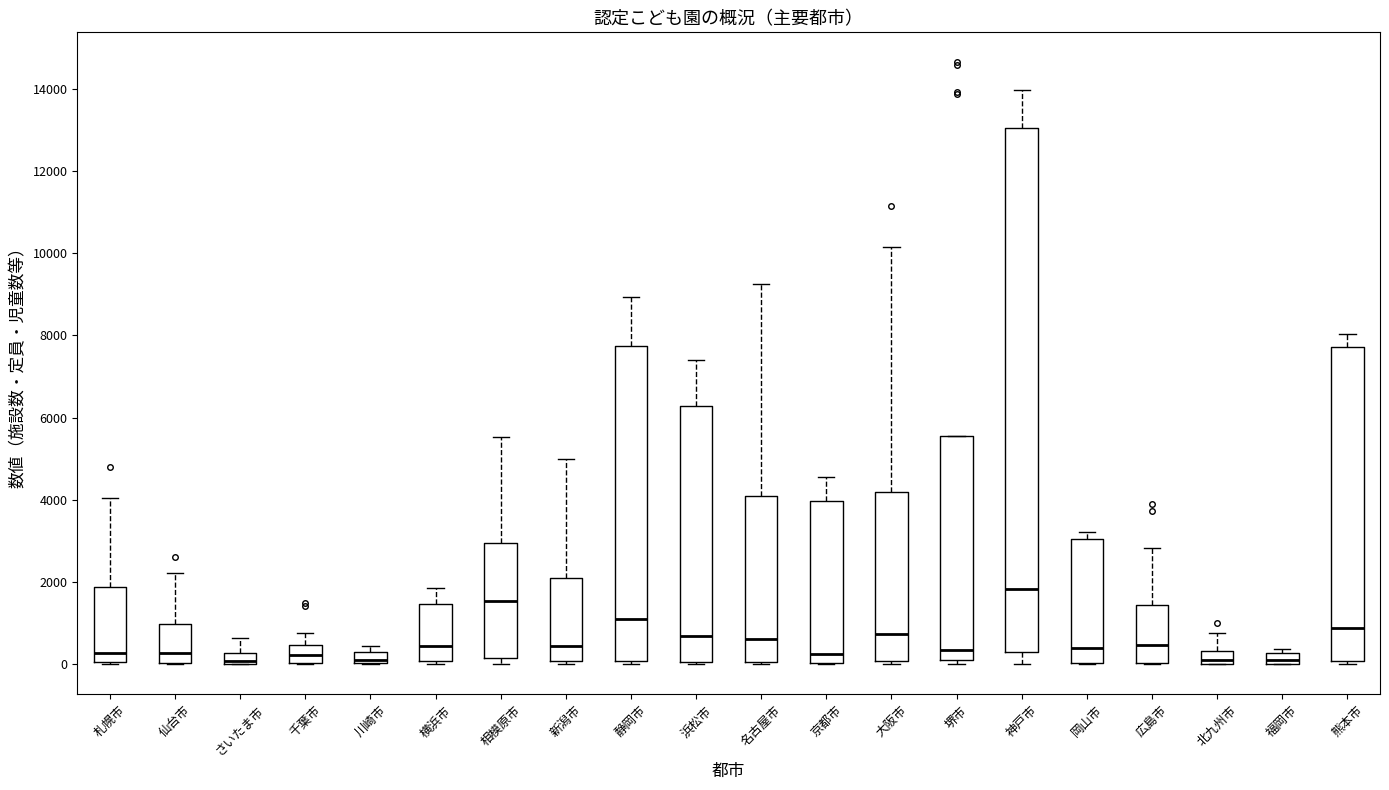

Which box's median line is the highest?

神戸市